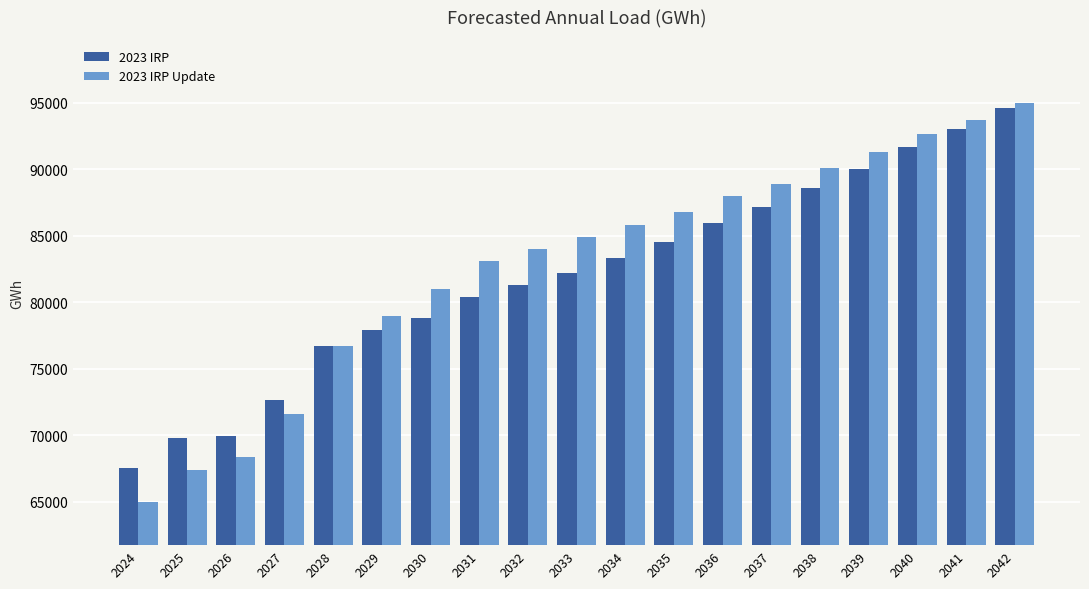

Which series has the largest range (max minus min)?

2023 IRP Update